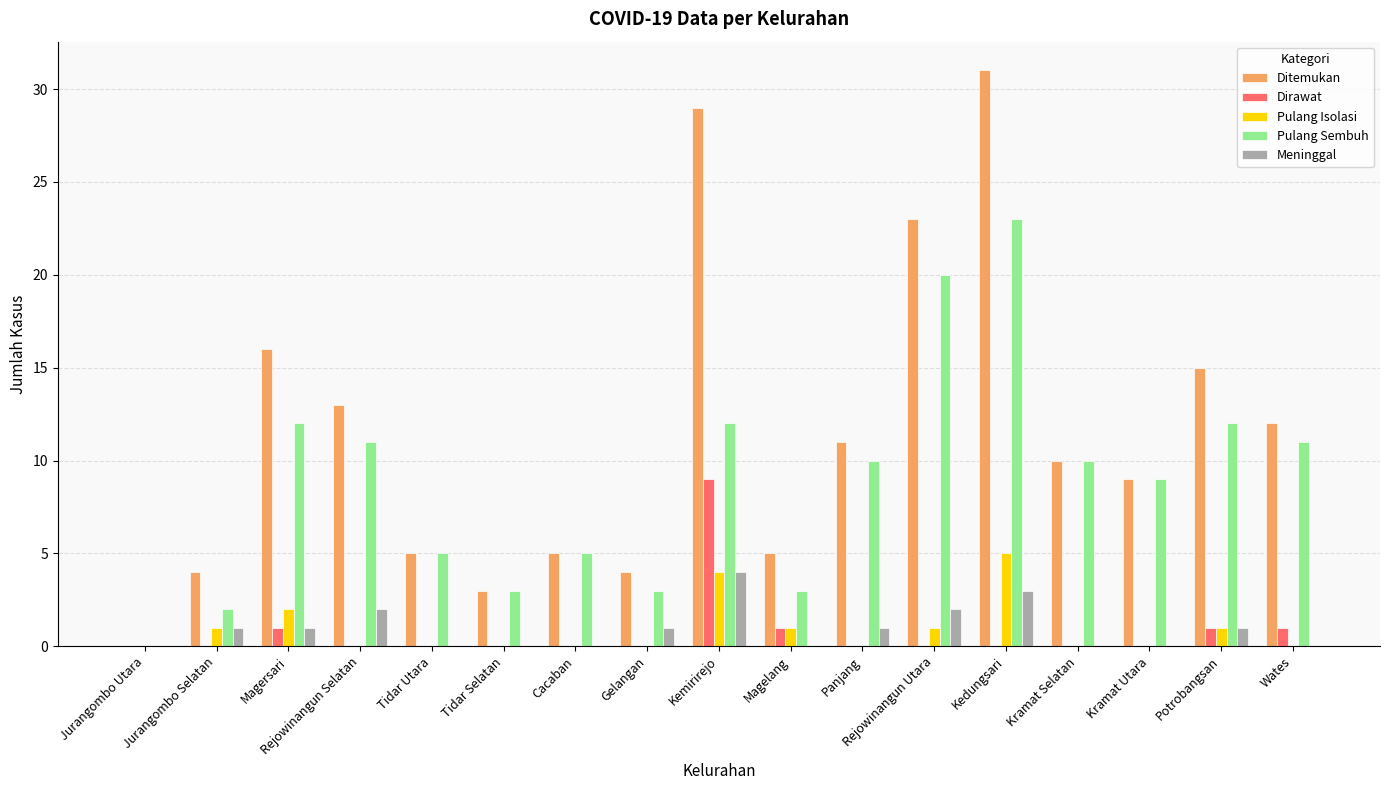

What is the maximum value for Pulang Isolasi?

5